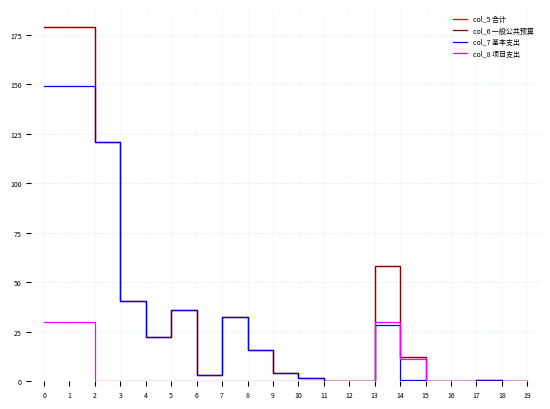

Is this an area chart (filled region under the line)?

No